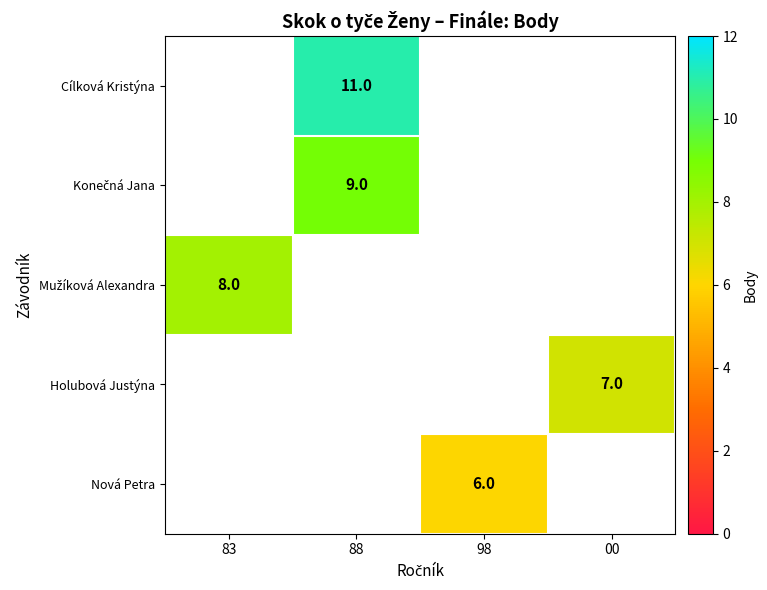

True or false: Nová Petra has a value of 6 at 98.

True